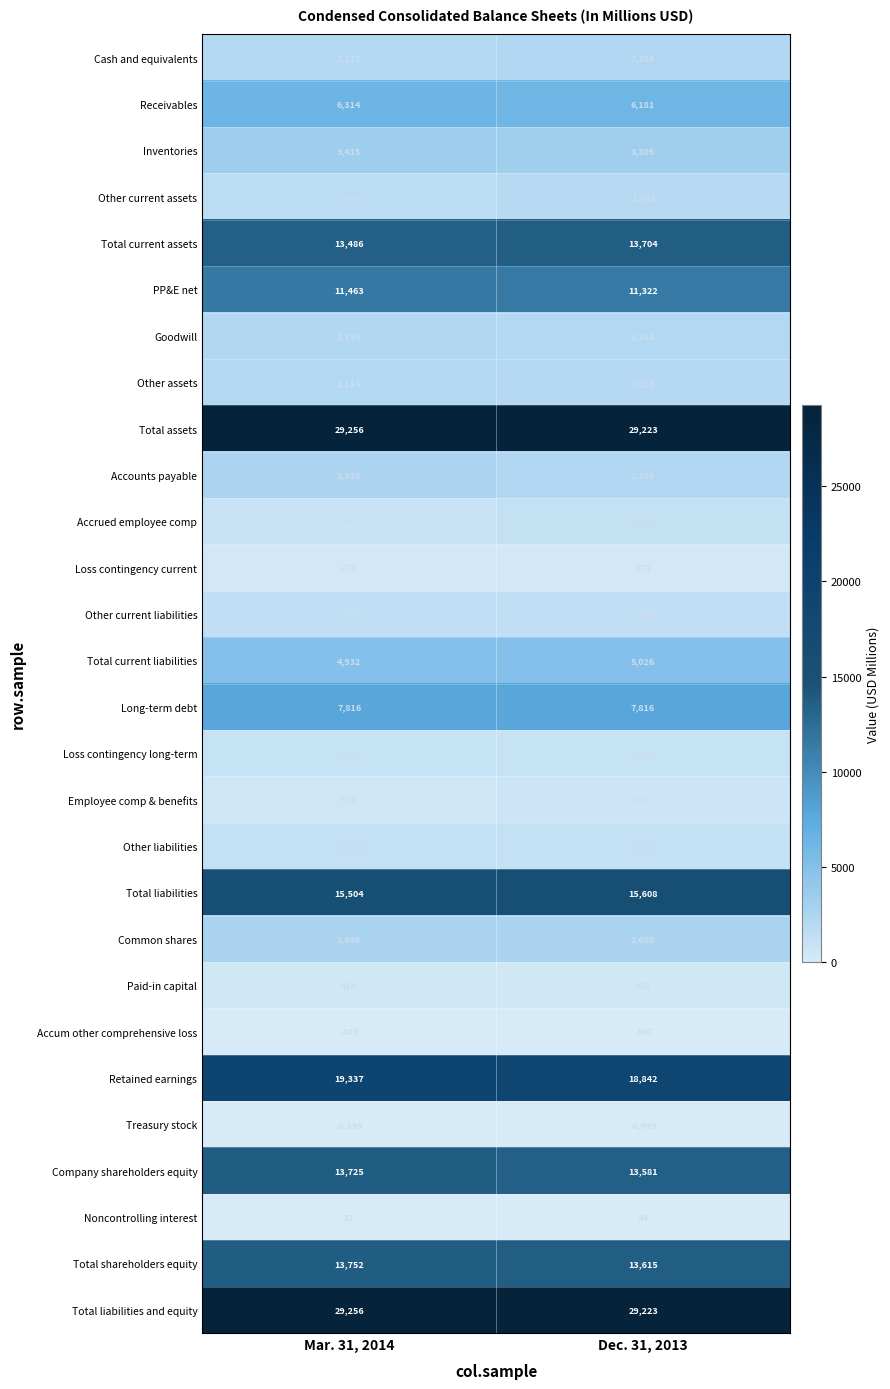

Which series changed the most between Mar. 31, 2014 and Dec. 31, 2013?

Retained earnings